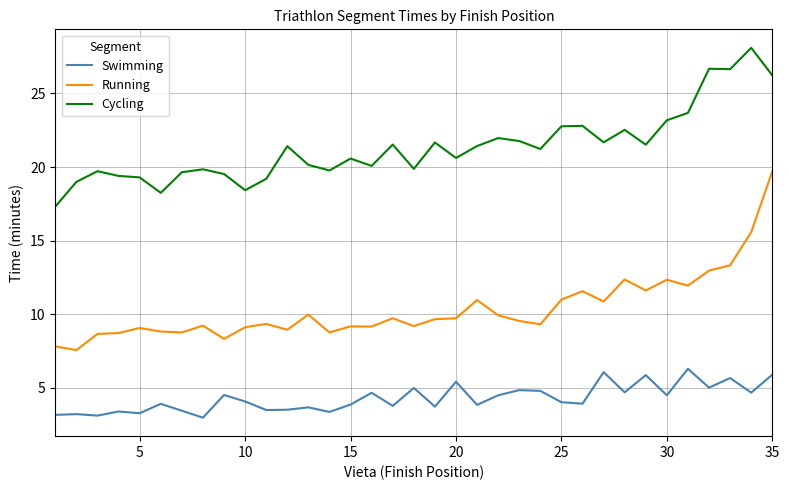

List the series in order of their overall mean, lowest first.

Swimming, Running, Cycling